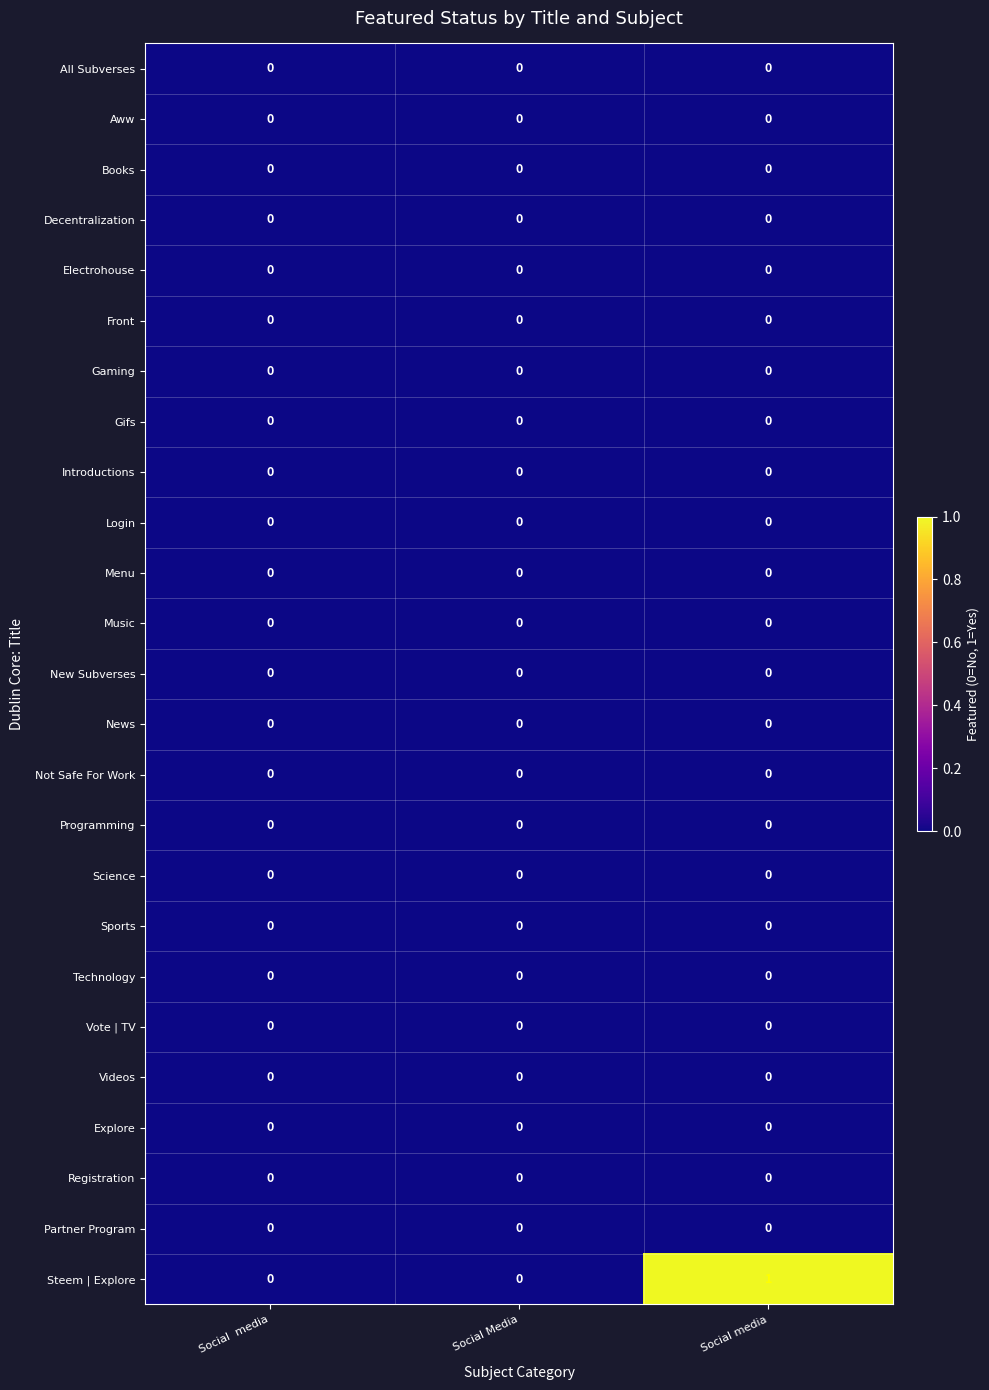

Which series changed the most between Social  media and Social media?

Steem | Explore